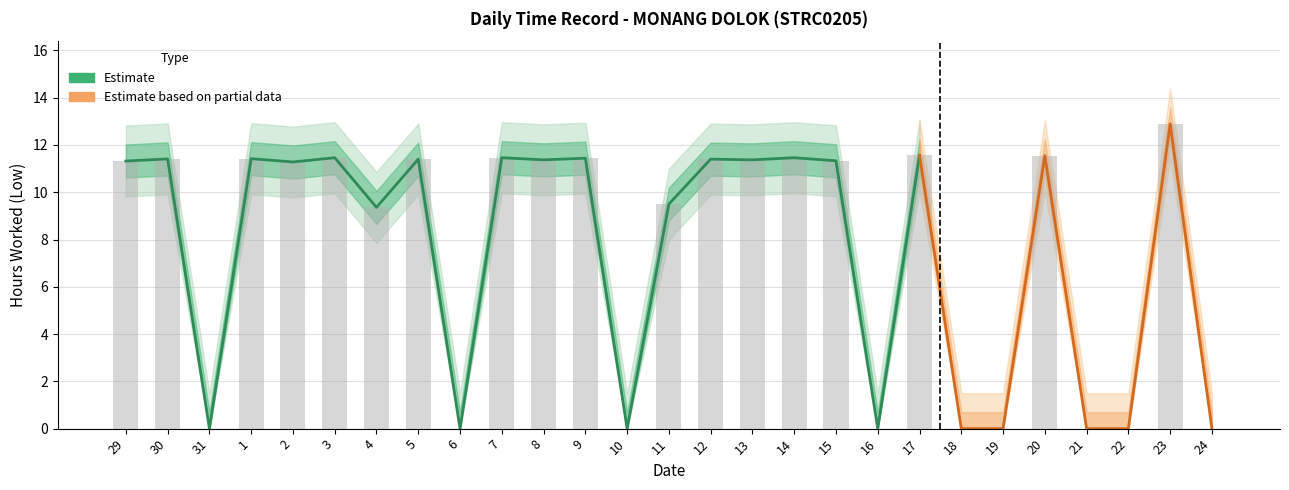

True or false: the data shows 11.6 at 20.

True